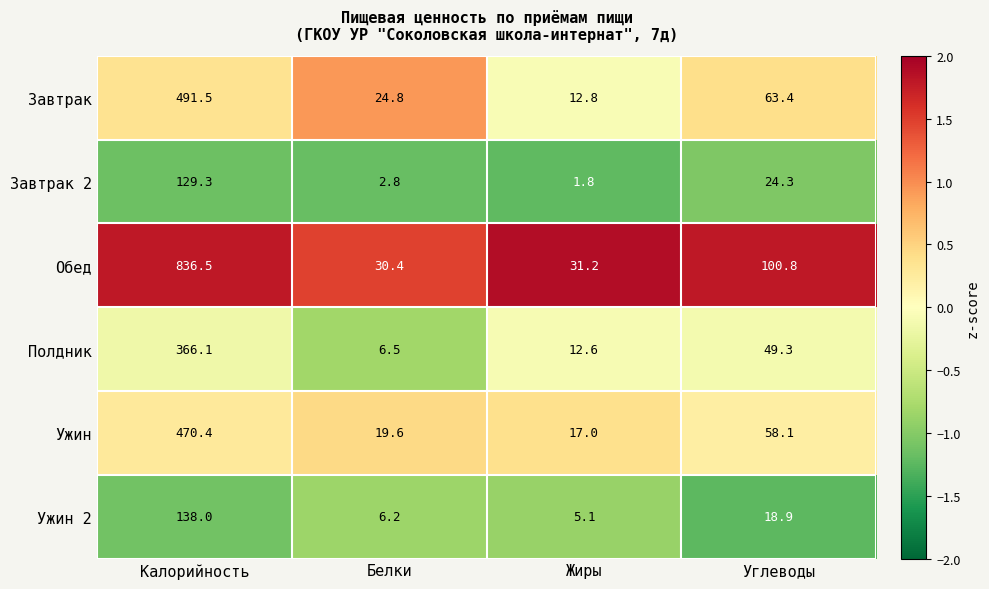

Which series has the largest total across all categories?

Обед